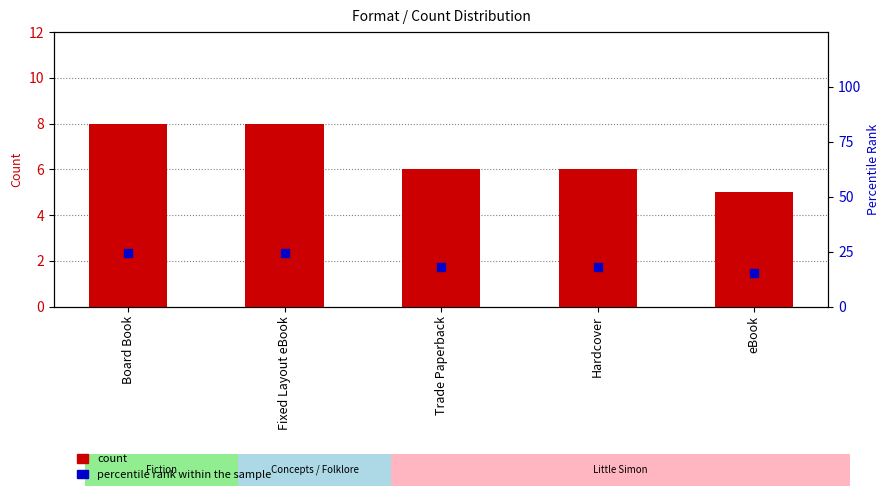

Which series contains the lowest Y value?

count